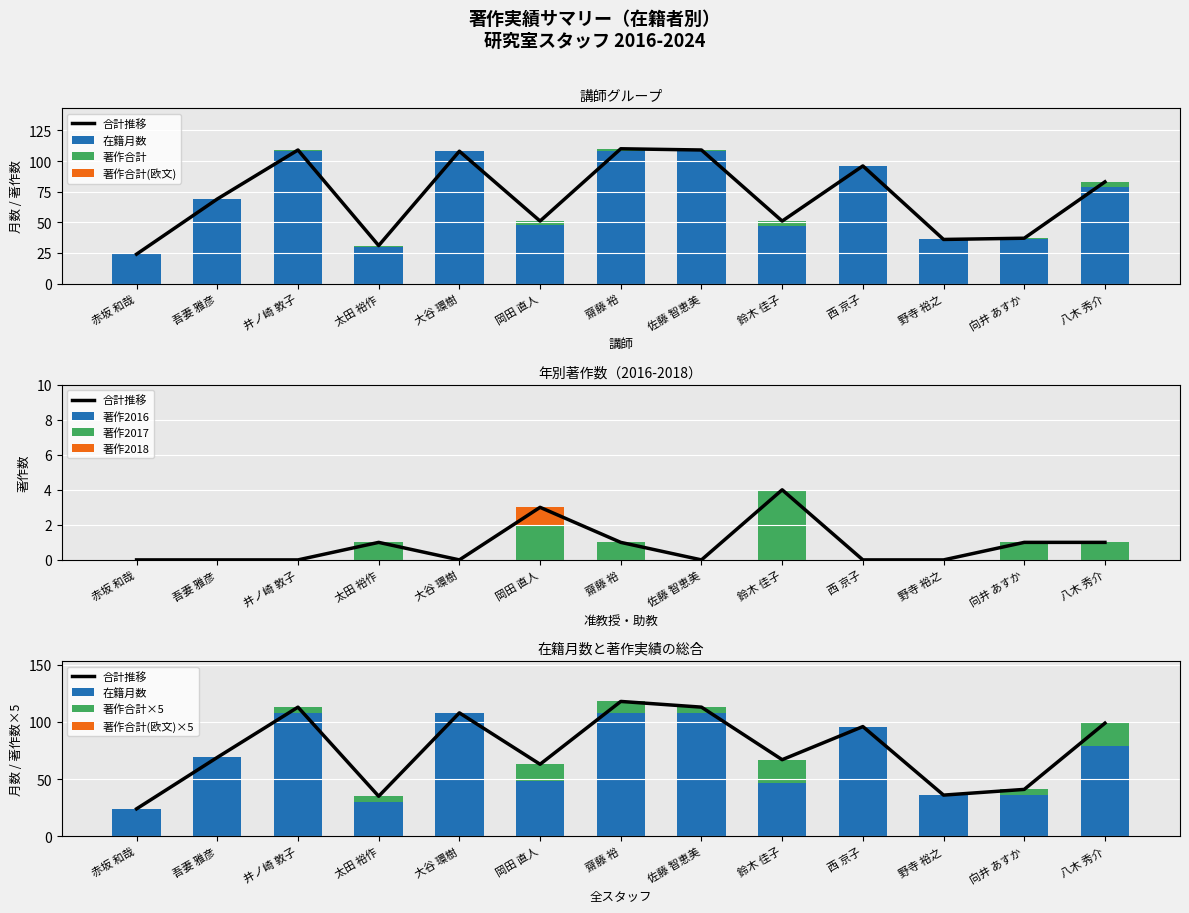

The value of 在籍月数 at 赤坂 和哉 is 24. True or false?

True